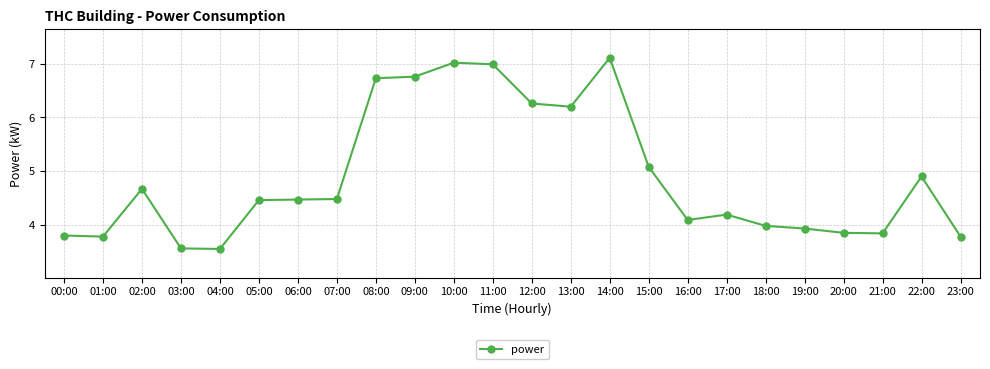

What is the label of the 9th point from the right?

15:00